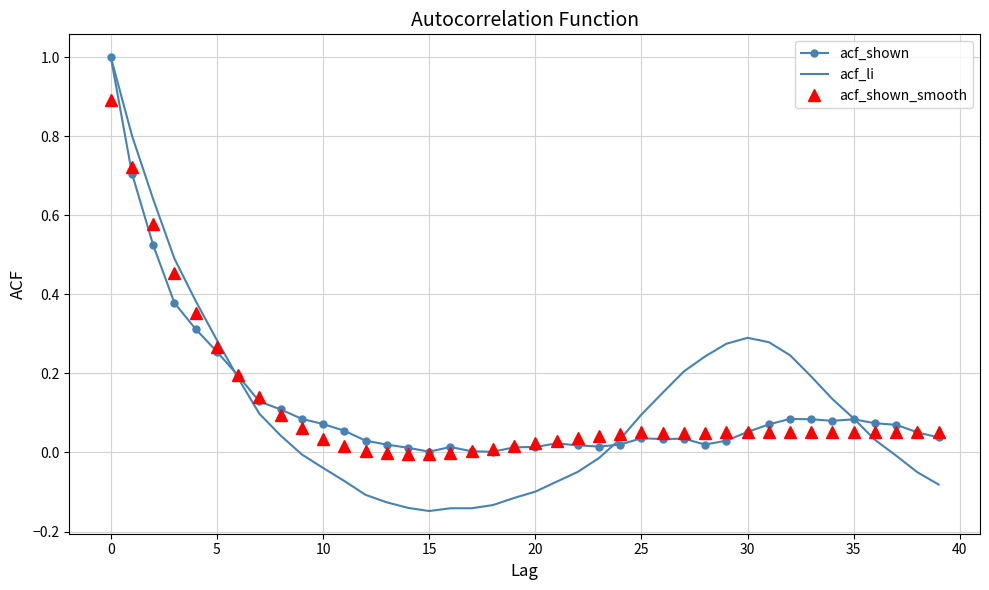

What is the highest value of the acf_shown series?

1.0